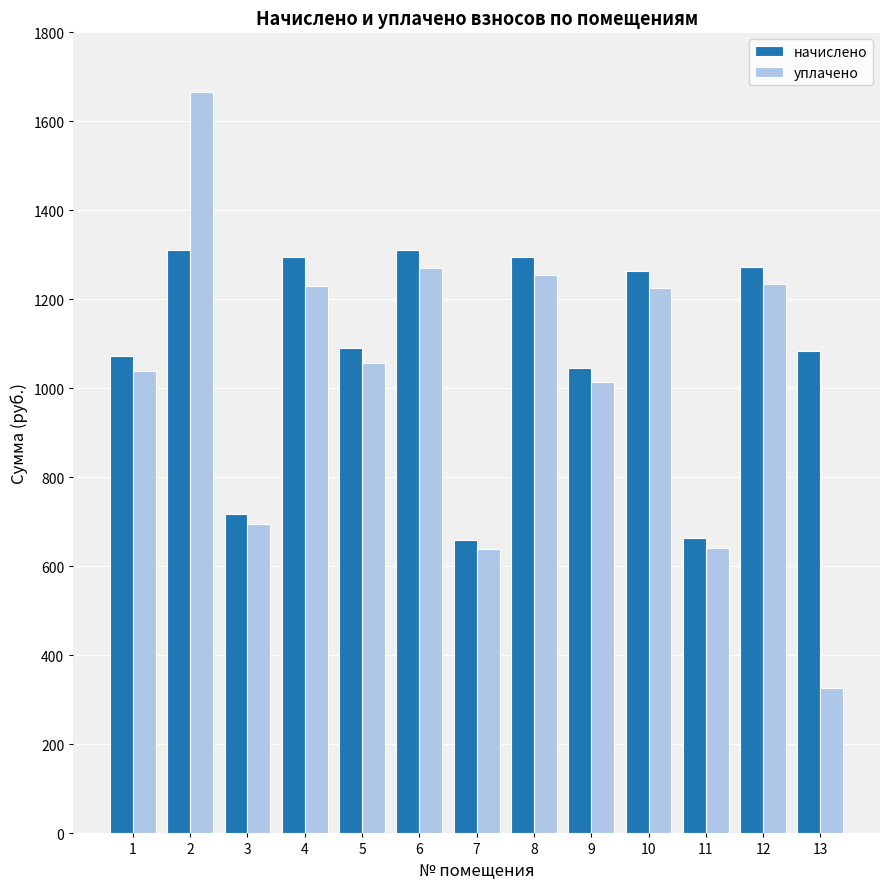

At which category is the sum across all series the highest?

2